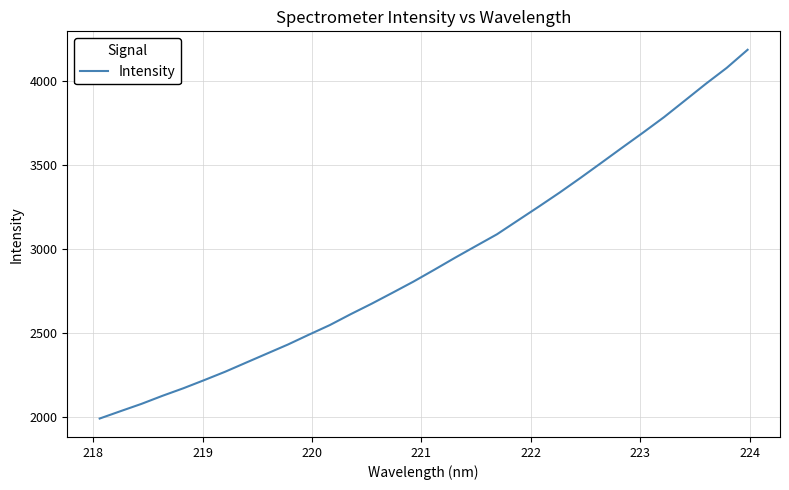

What is the difference between the maximum and minimum values?

2194.2